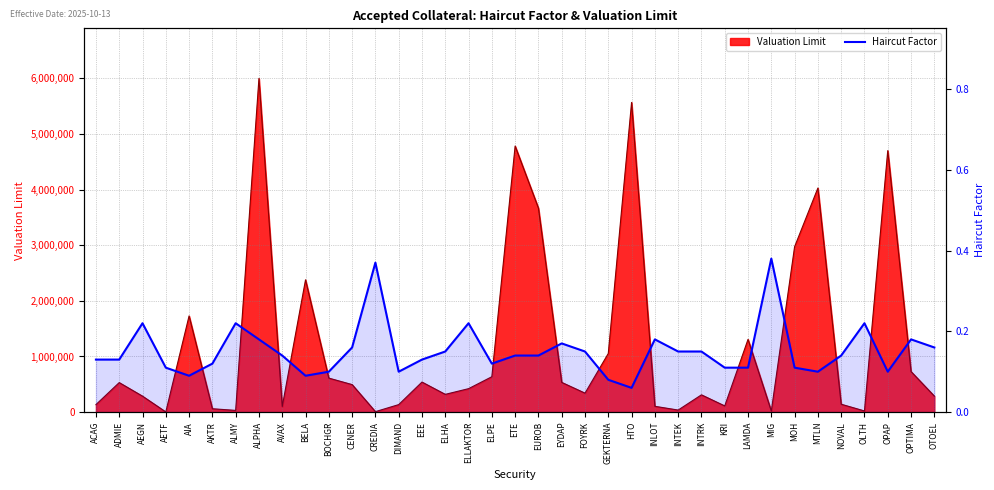

What is the label of the 26th point from the right?

CENER